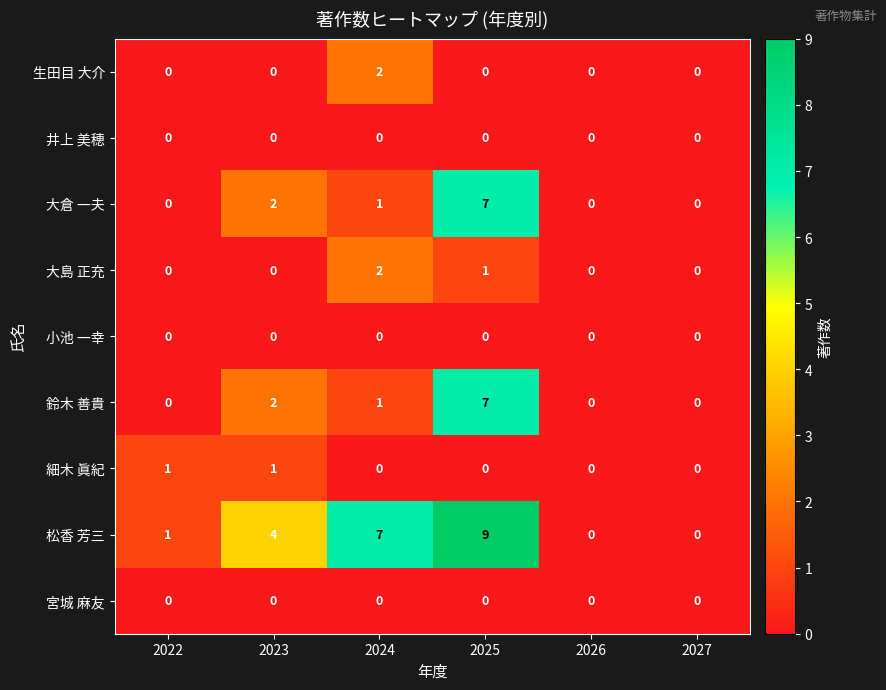

Is it true that 松香 芳三 equals 2 at 2023?

False